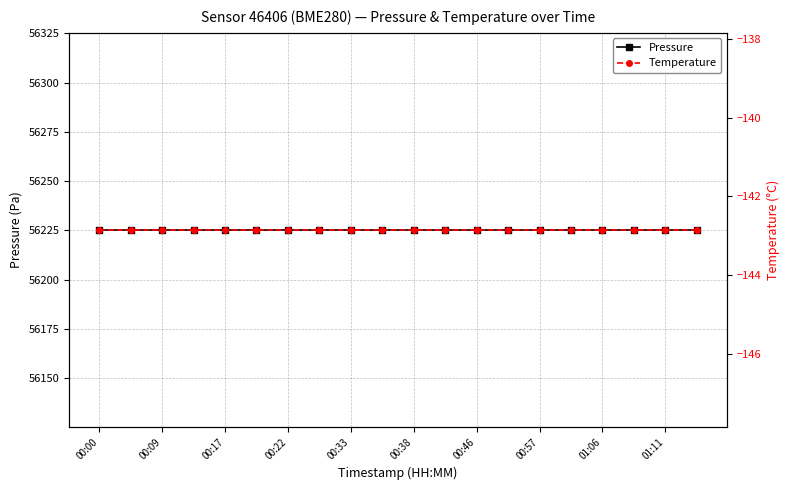

What is the average value of the Pressure series?

56225.2